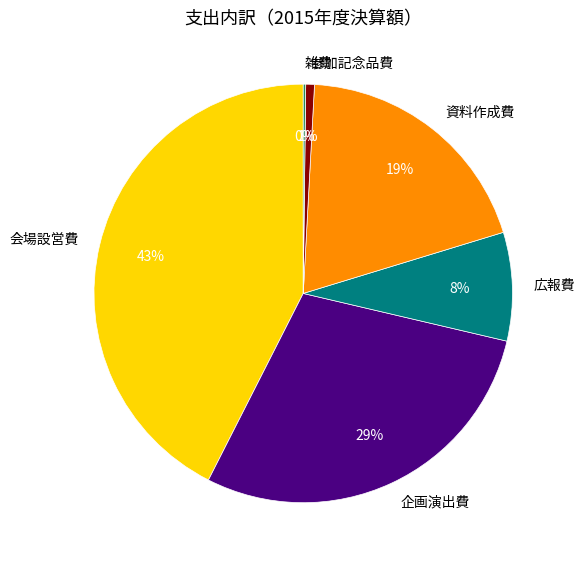

Which slice is the largest?

会場設営費